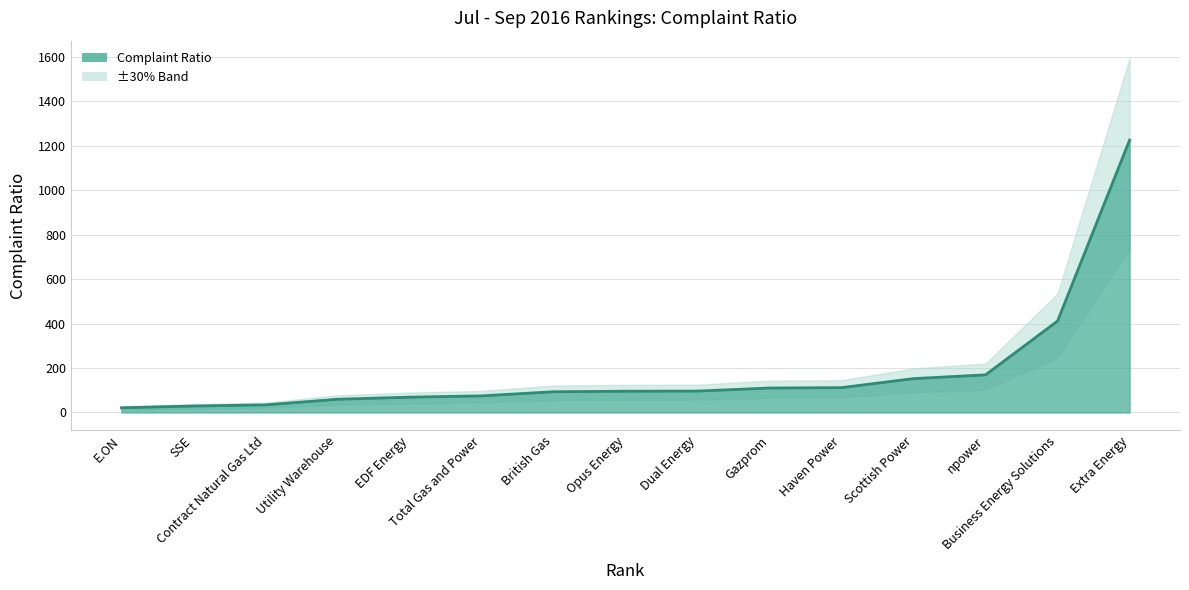

Rank the categories by value from lowest to highest.

E.ON, SSE, Contract Natural Gas Ltd, Utility Warehouse, EDF Energy, Total Gas and Power, British Gas, Opus Energy, Dual Energy, Gazprom, Haven Power, Scottish Power, npower, Business Energy Solutions, Extra Energy